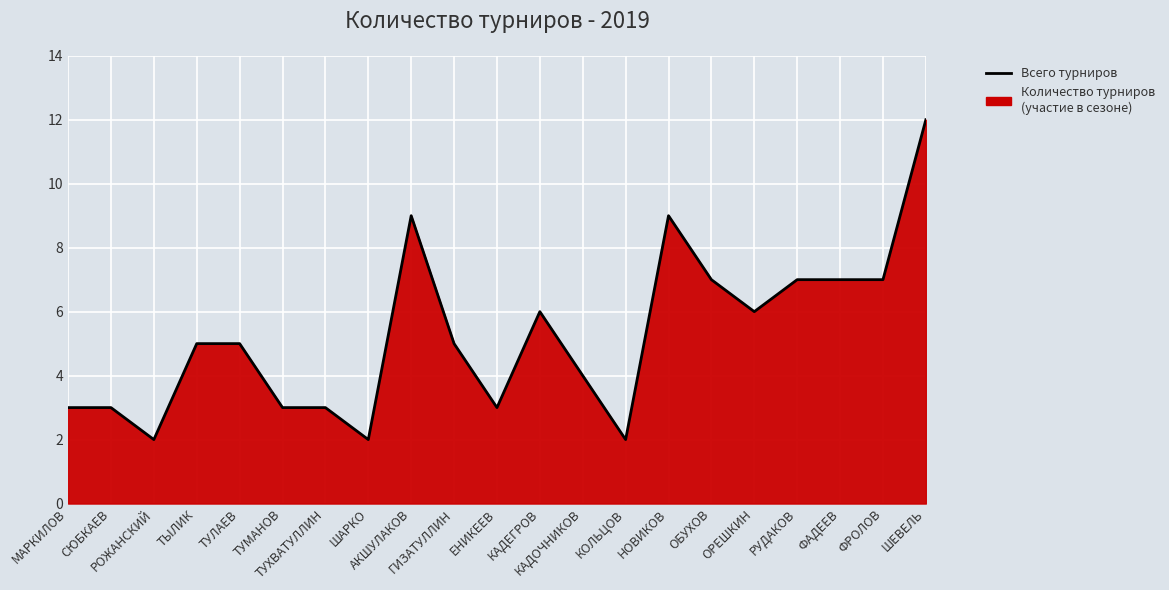

Where is the data nearest to the value 7?

ОБУХОВ